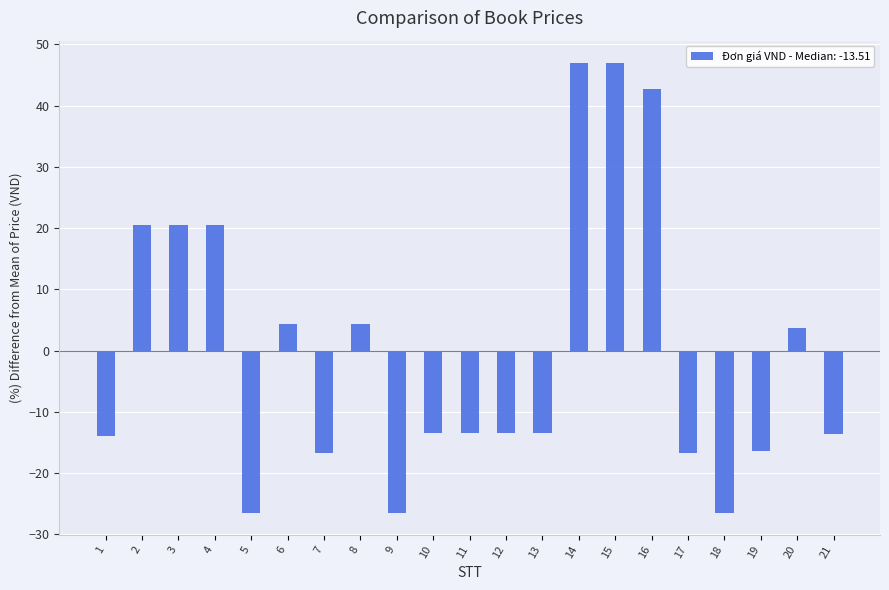

What is the difference between the maximum and minimum values?

73.4